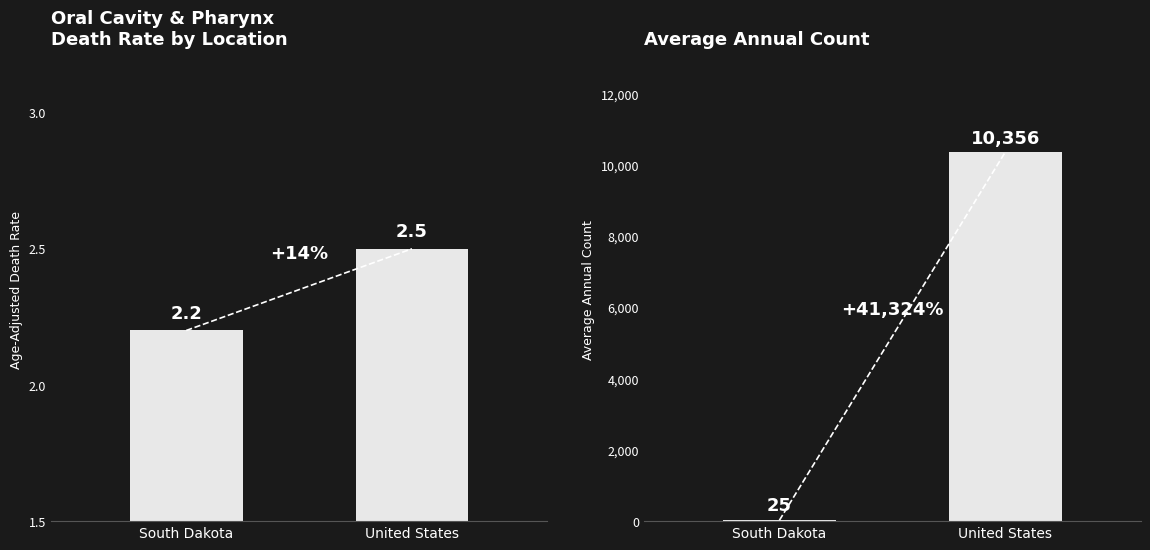

How many data points does each series have?

2